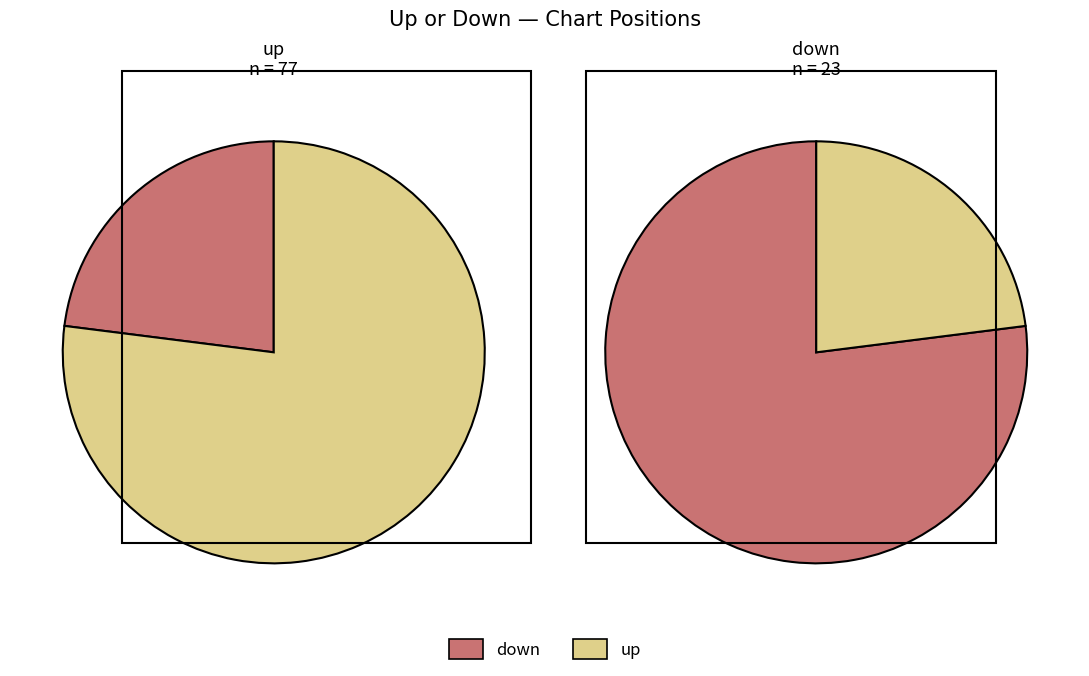

Which series has the widest spread of values?

down